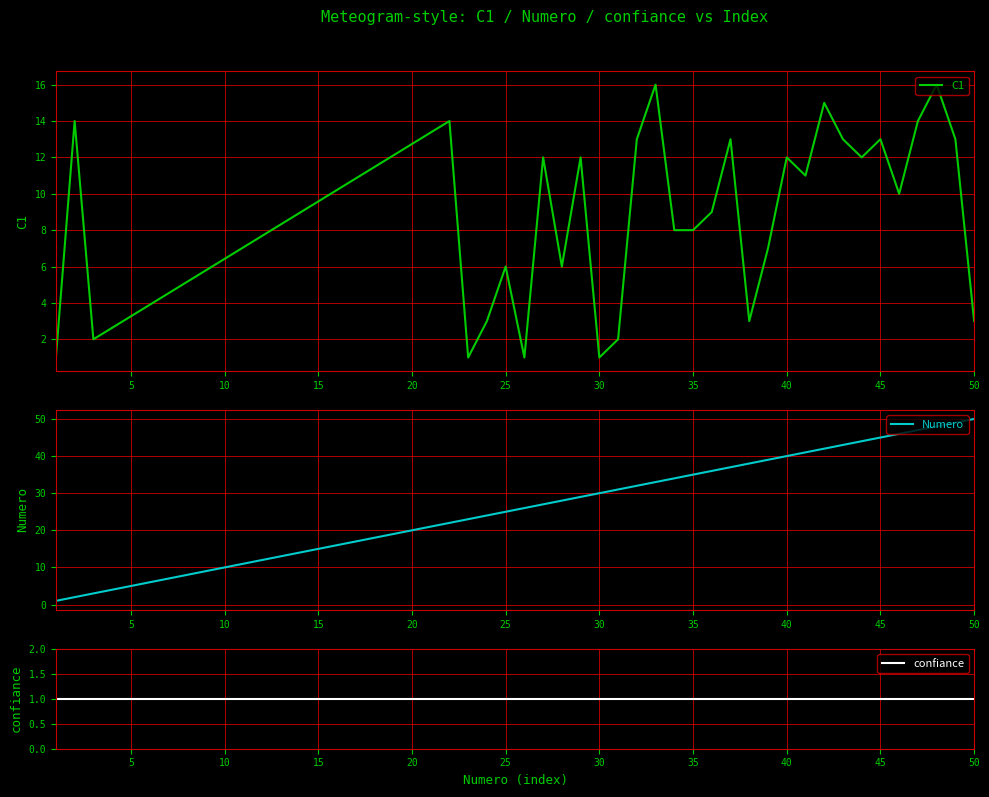

Is it true that C1 equals 13 at 26?

True